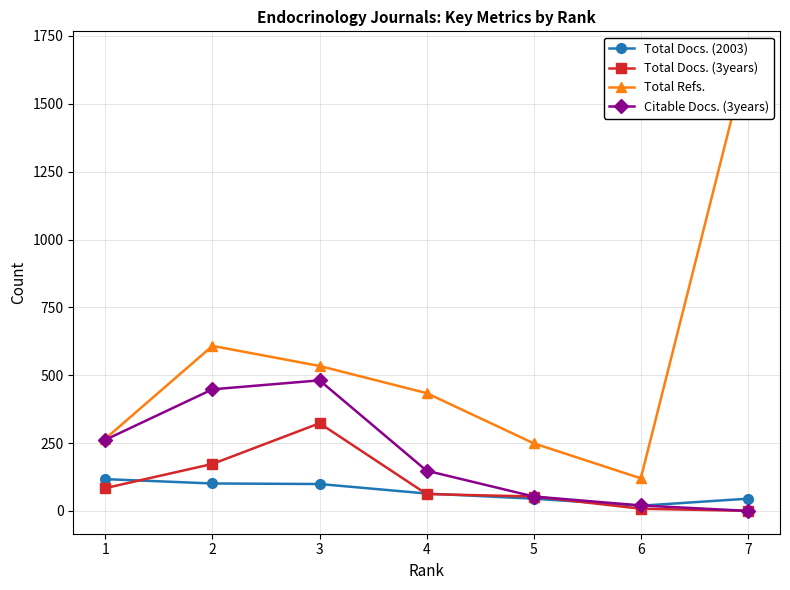

How many data points in Total Docs. (3years) are less than 62?

3